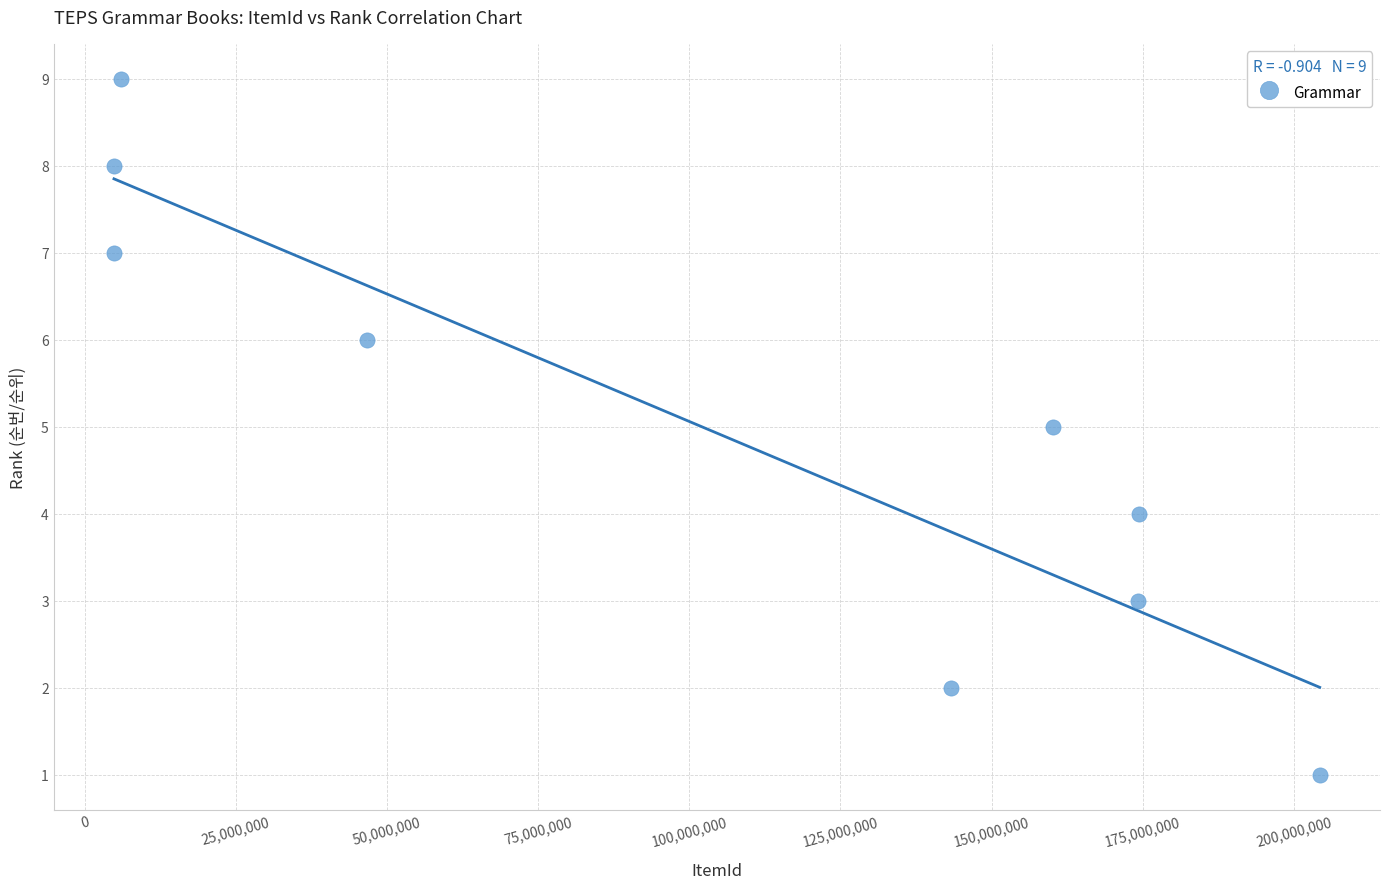

What is the average X value?

102083517